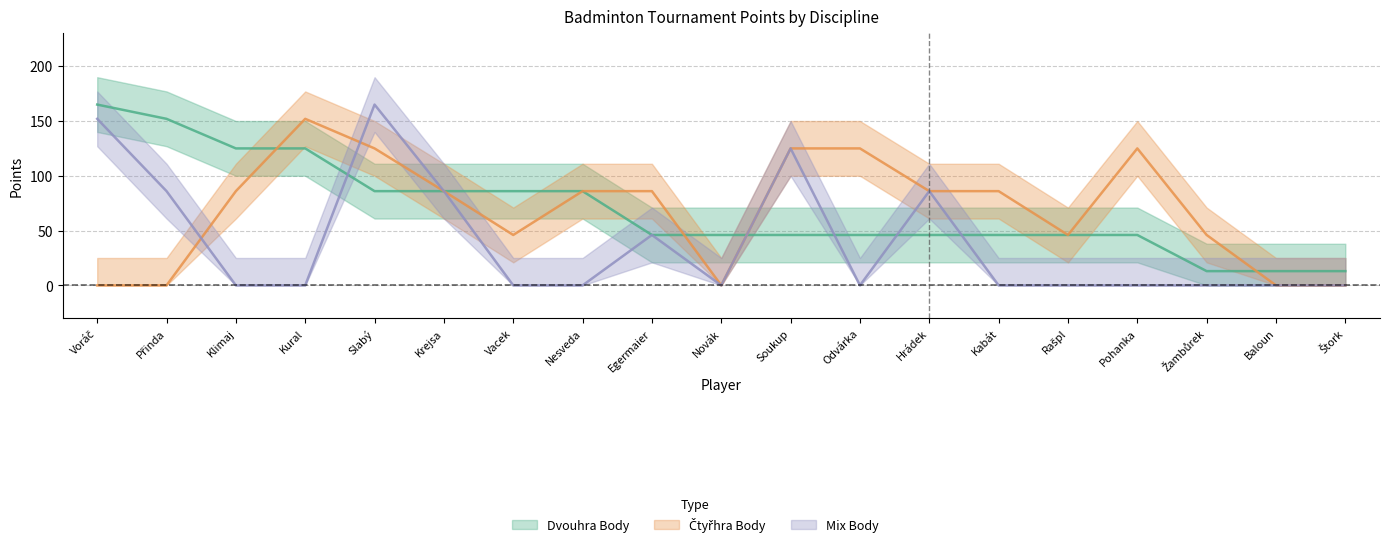

Which series has the largest range (max minus min)?

Mix Body